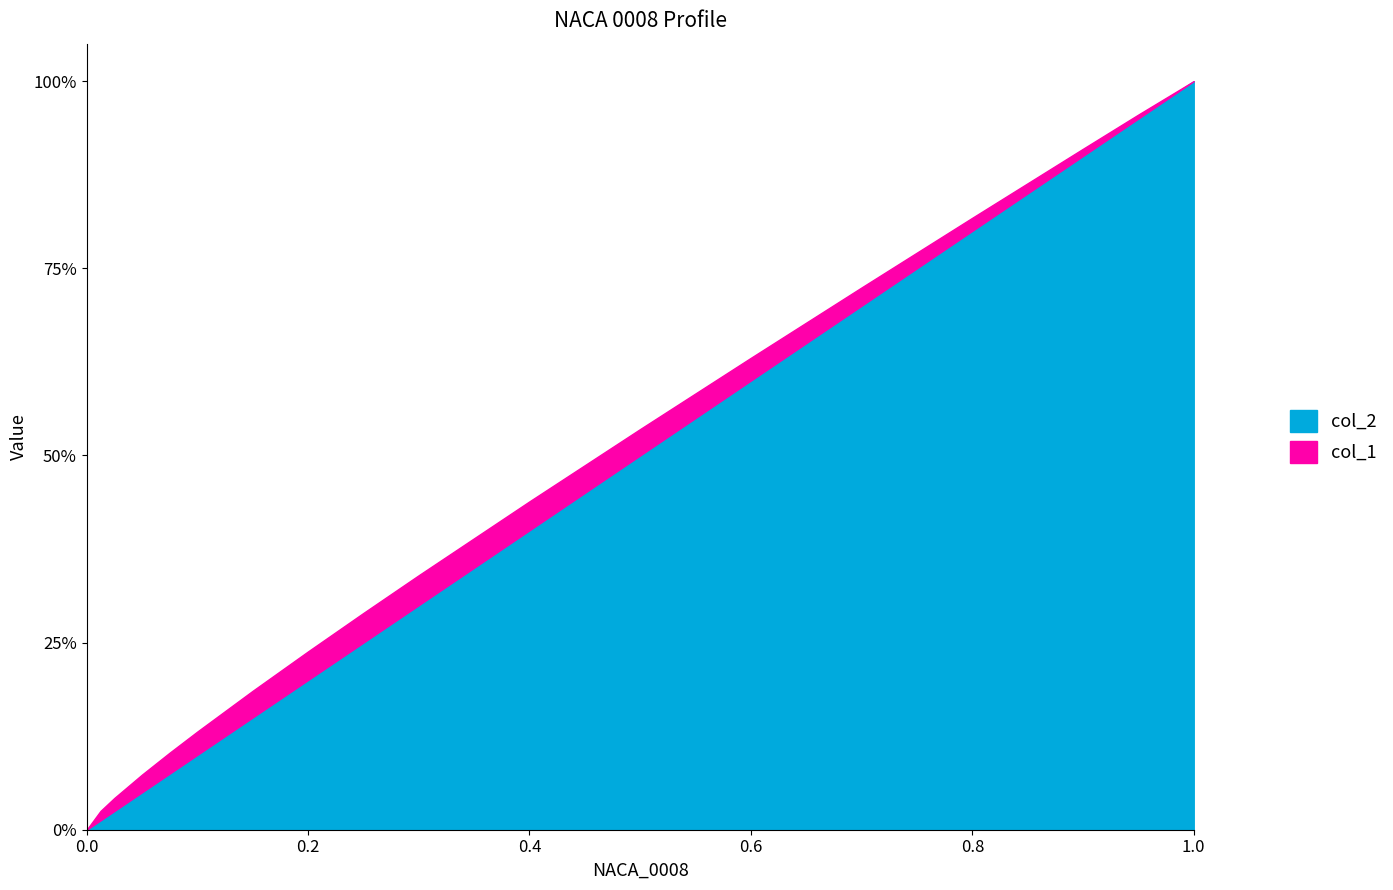

Rank the series by their maximum value, from highest to lowest.

col_2, col_1